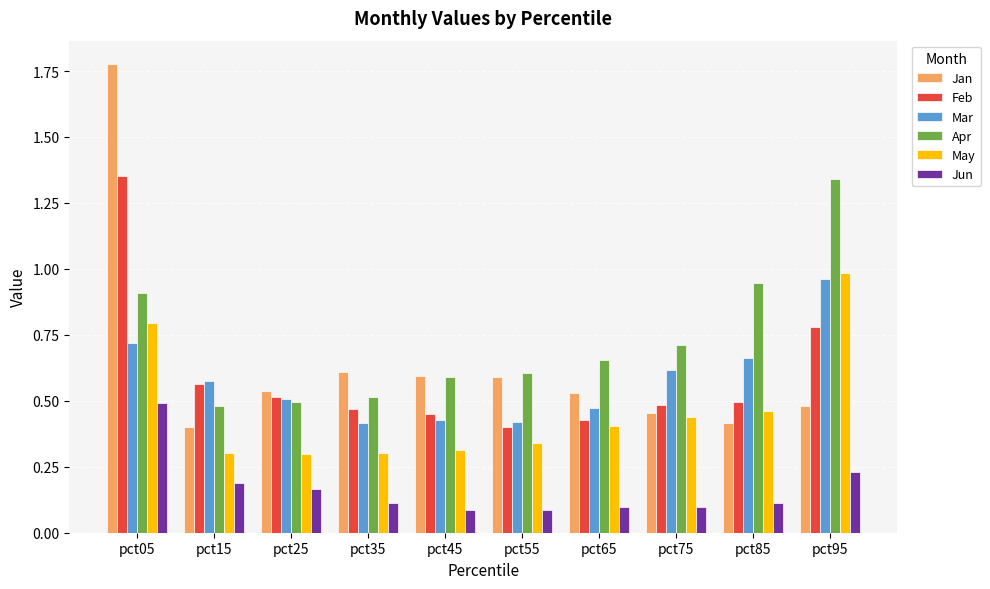

What are all the series names shown in the legend?

Jan, Feb, Mar, Apr, May, Jun